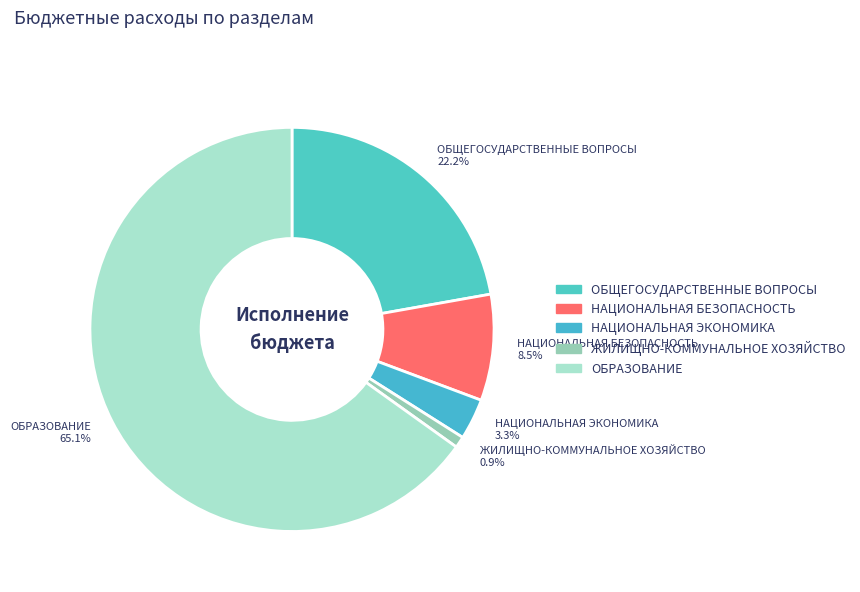

What is the smallest slice in the pie chart?

ЖИЛИЩНО-КОММУНАЛЬНОЕ ХОЗЯЙСТВО